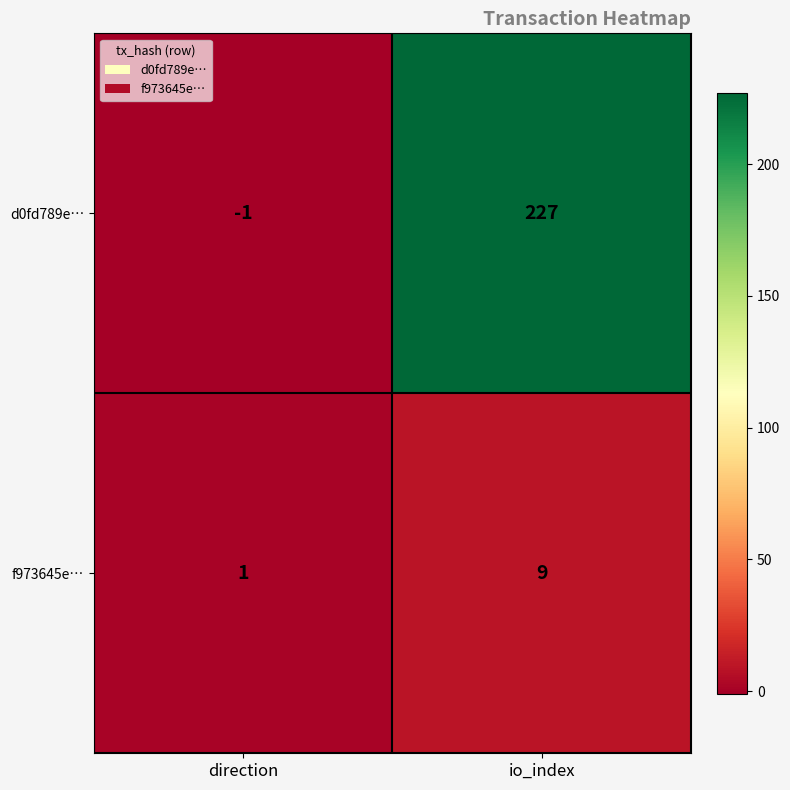

Reading left to right, extract all data points from this chart.

d0fd789e…: -1	227
f973645e…: 1	9